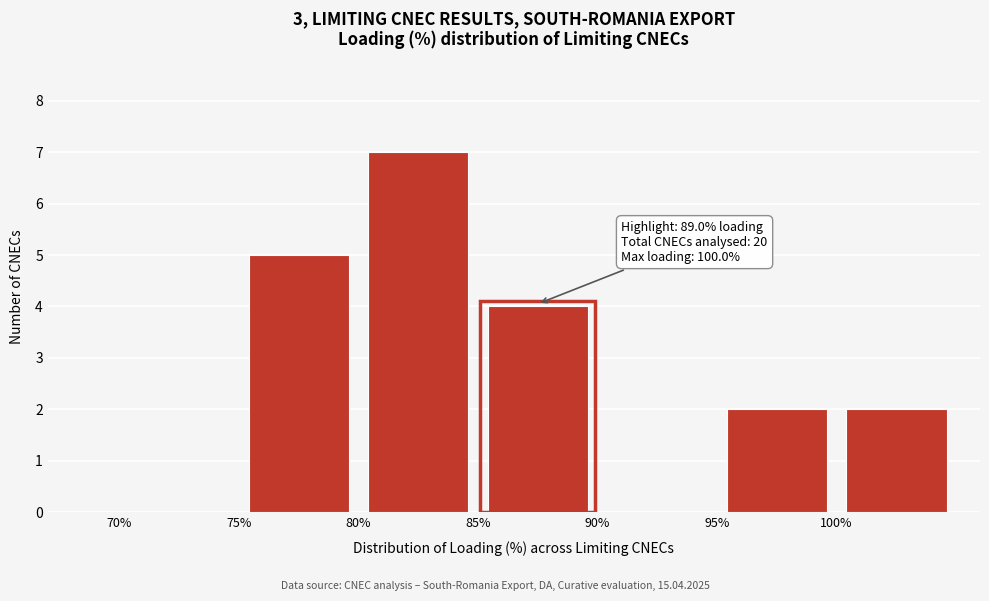

Which range on the x-axis has the tallest bar?

80 to 85